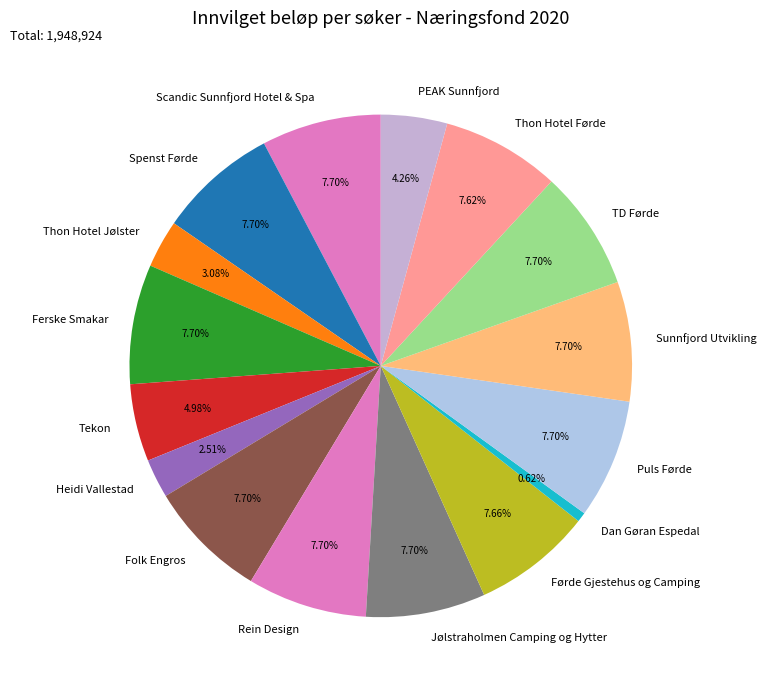

Does Spenst Førde represent more than half of the total?

No